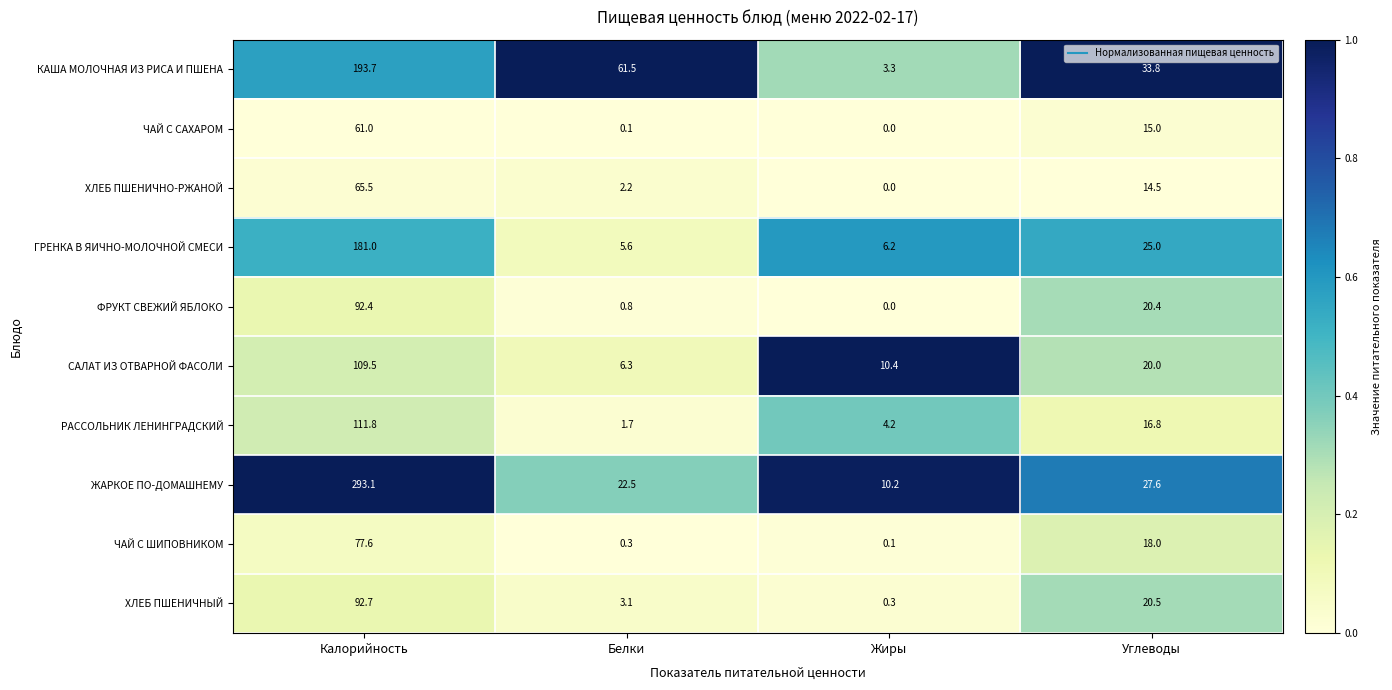

Count the number of categories in the chart.

4